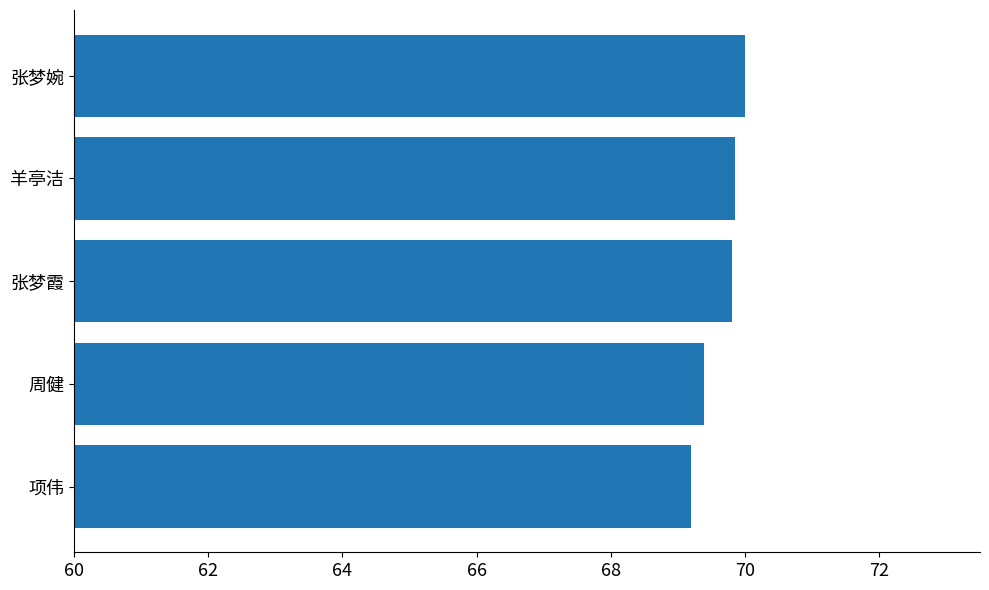

How many bars are there in total?

5